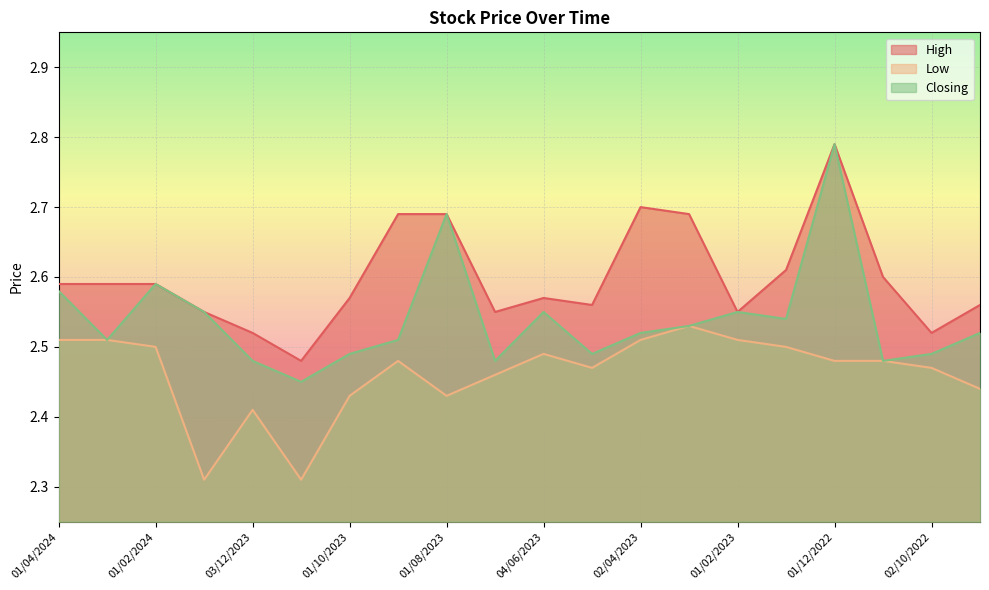

True or false: Low and Closing cross at least once.

False